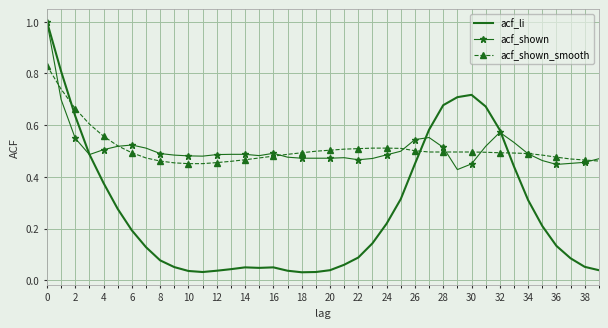

Which series has the largest range (max minus min)?

acf_li